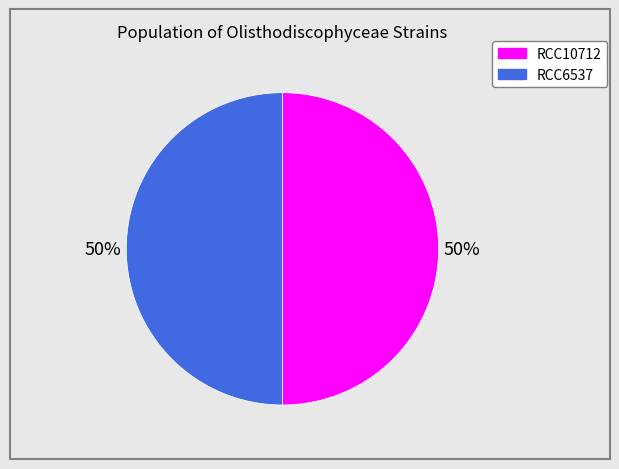

What percentage is the RCC10712 slice, to the nearest percent?

50%